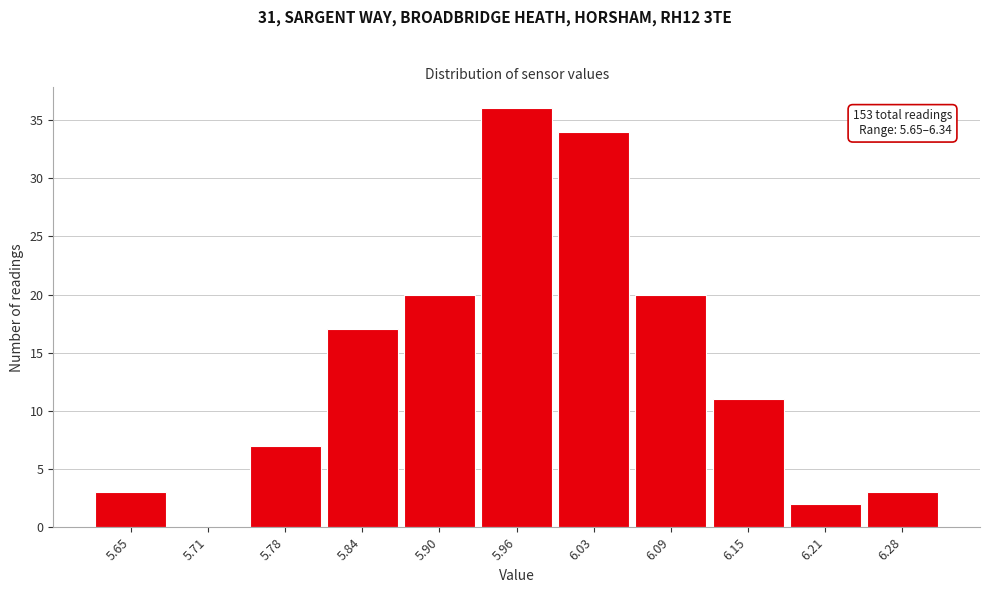

Reading left to right, list all the values displayed in this chart.

5.65=3	5.71=0	5.78=7	5.84=17	5.90=20	5.96=36	6.03=34	6.09=20	6.15=11	6.21=2	6.28=3